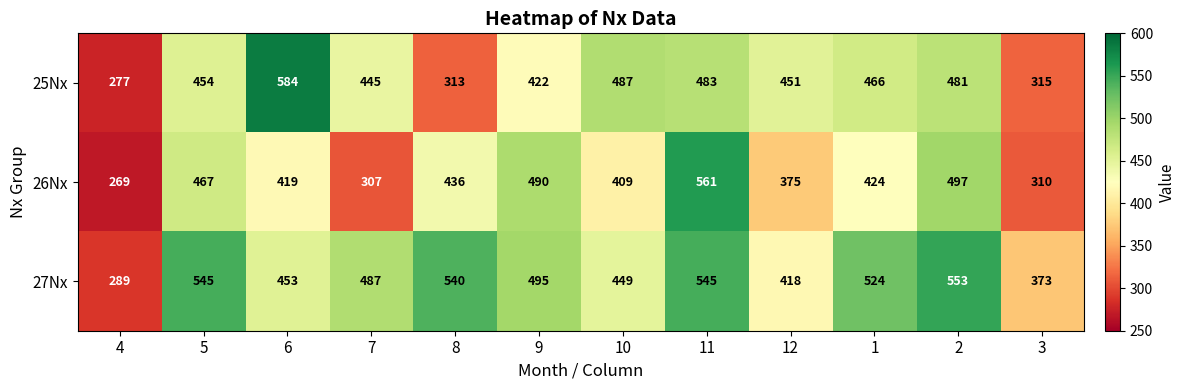

At which category does the chart reach its peak across all series?

6